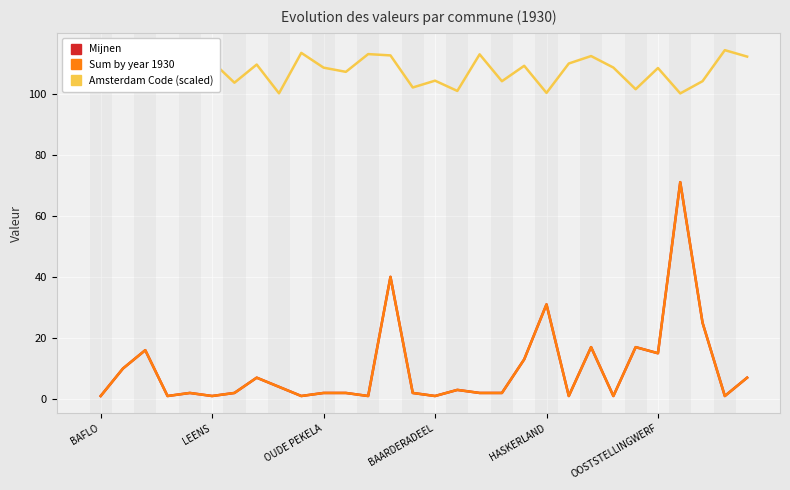

Is this an area chart (filled region under the line)?

No